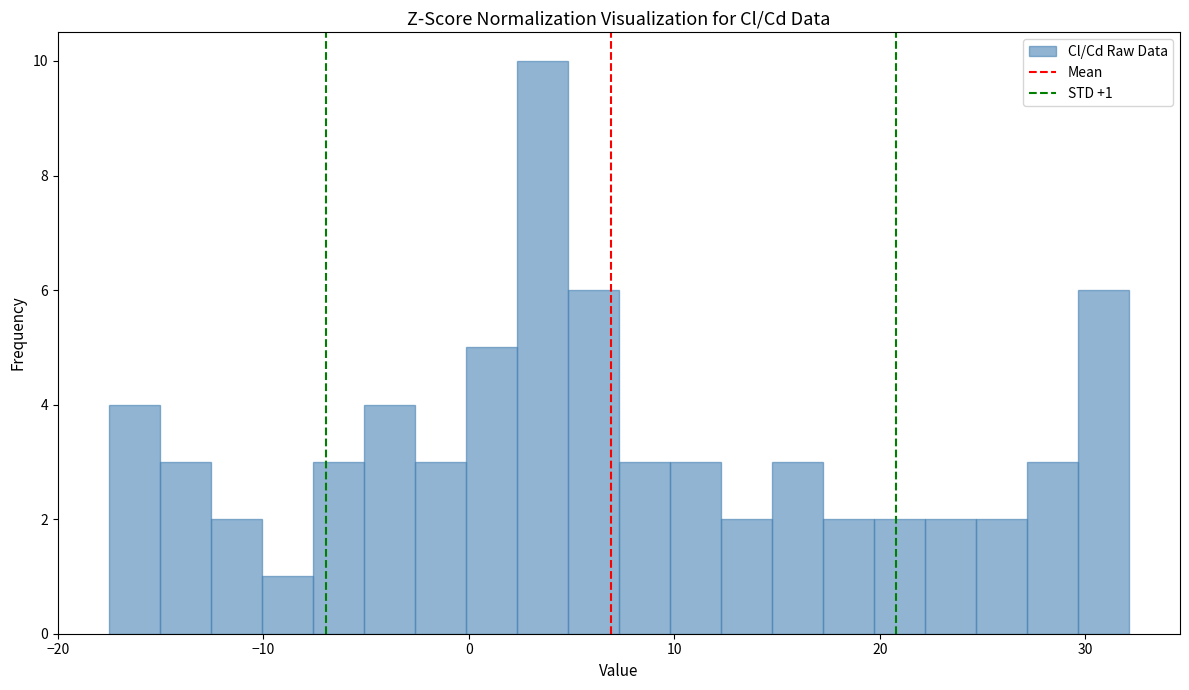

Read against the x-axis, roughly where is the centre of the tallest bar?

4